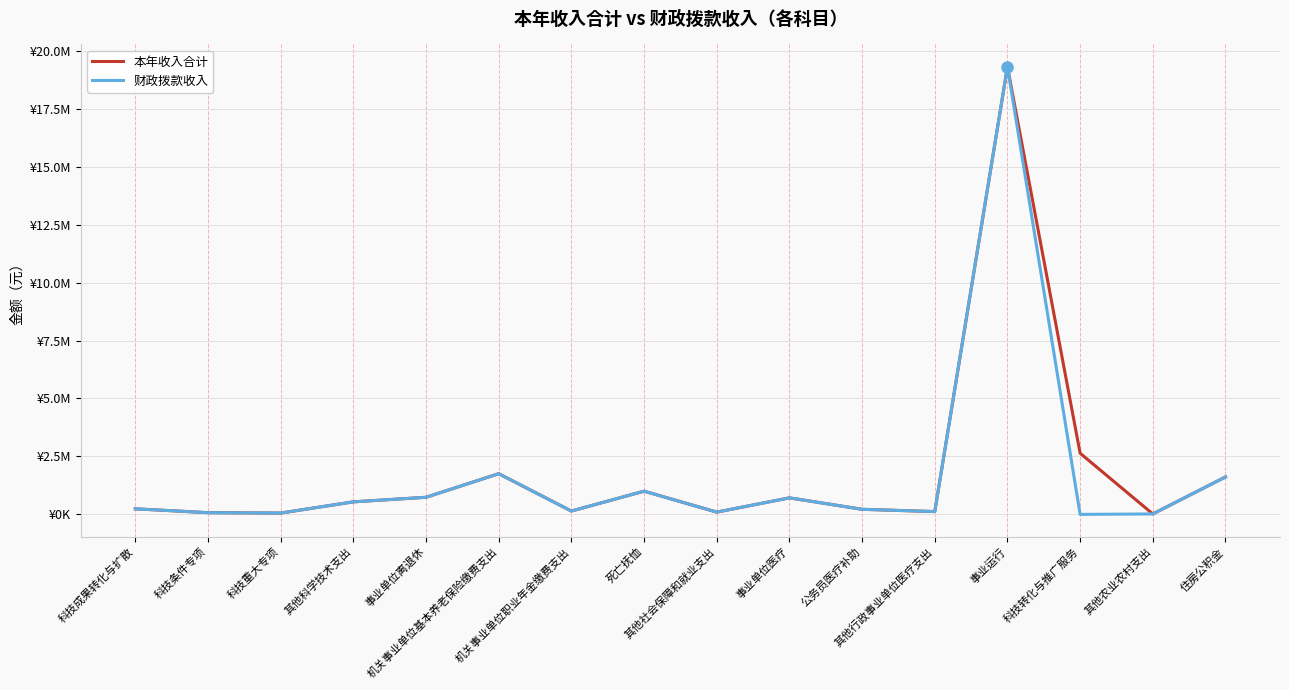

Is this an area chart (filled region under the line)?

No